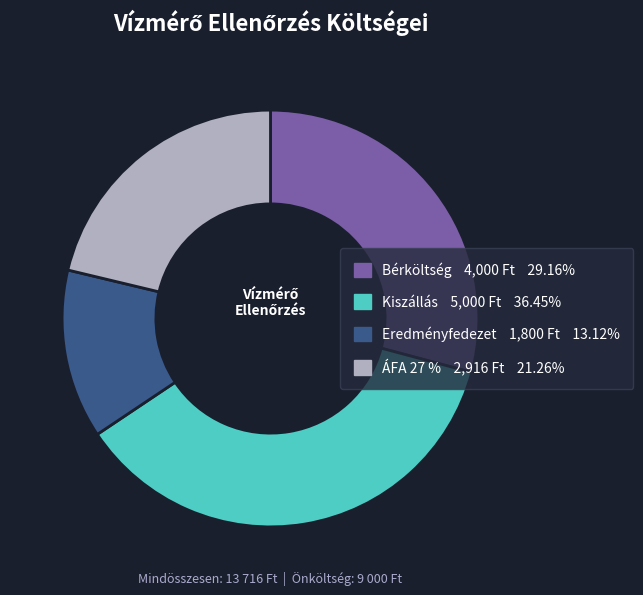

How many segments does this pie chart have?

4